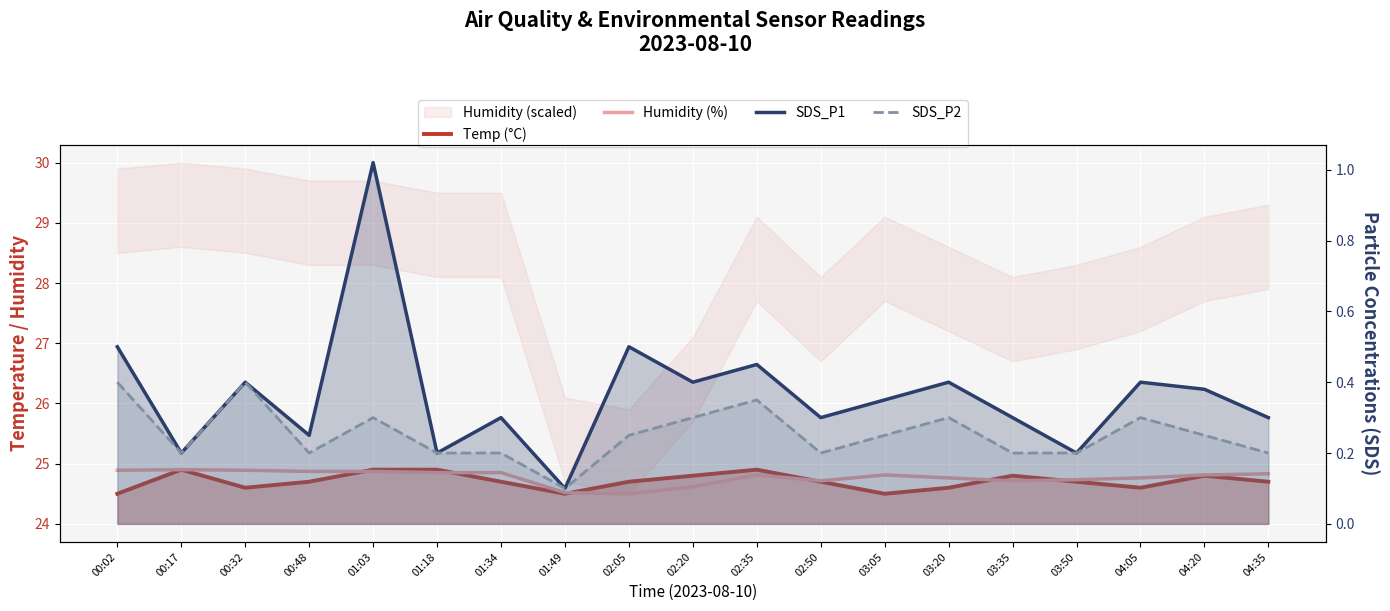

The Temp (°C) series shows 7.1 at 00:32. True or false?

False